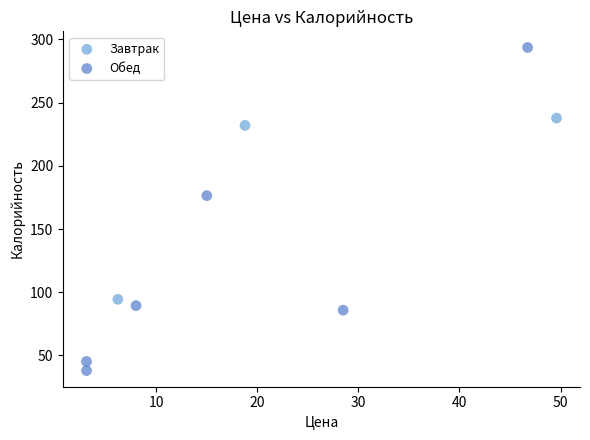

Which series contains the lowest Y value?

Обед